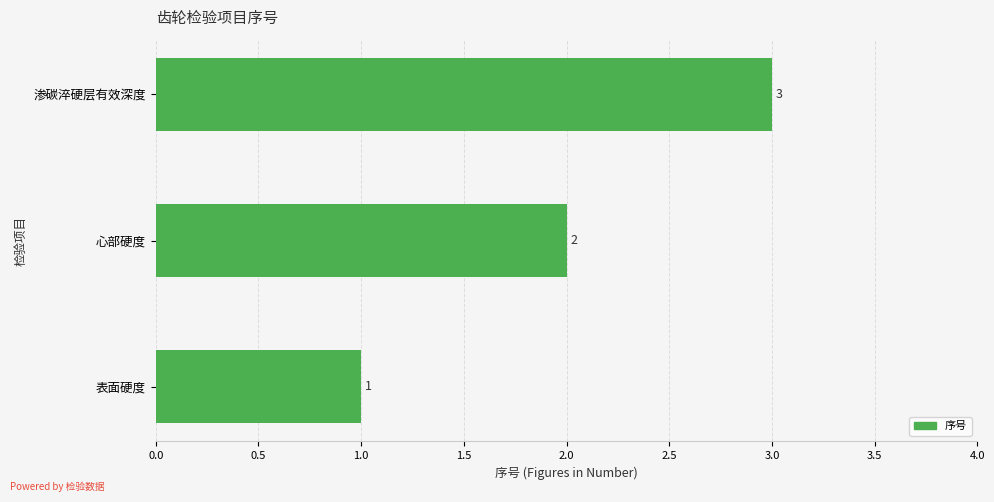

What is the greatest value displayed?

3